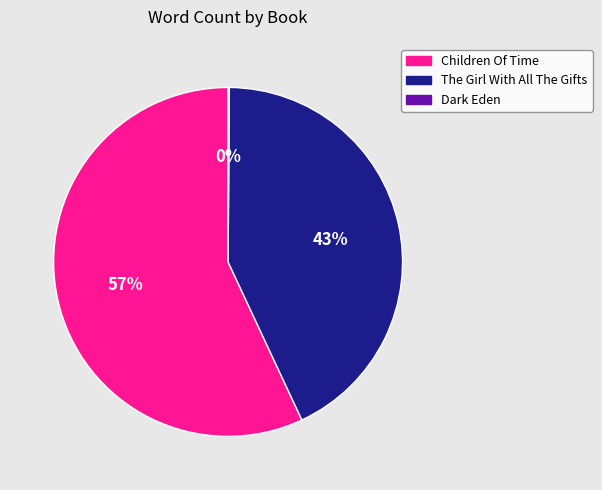

To the nearest percent, what is the difference between the largest and smallest slice percentages?

57%